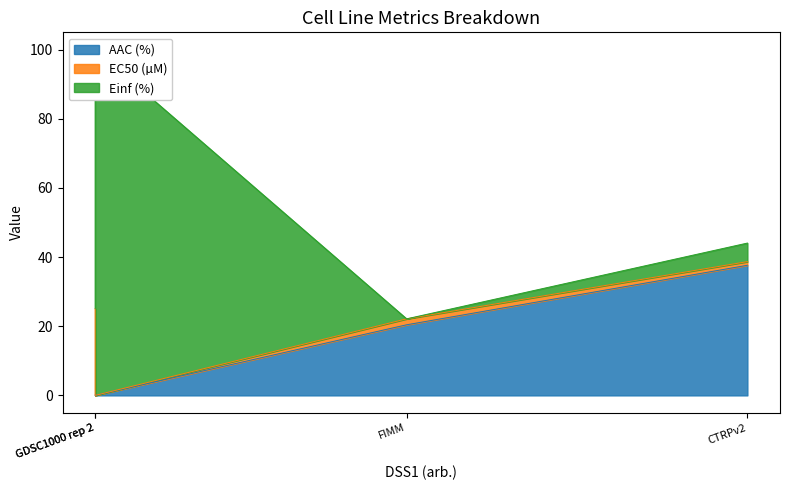

At which category does Einf (%) reach its first local valley?

FIMM